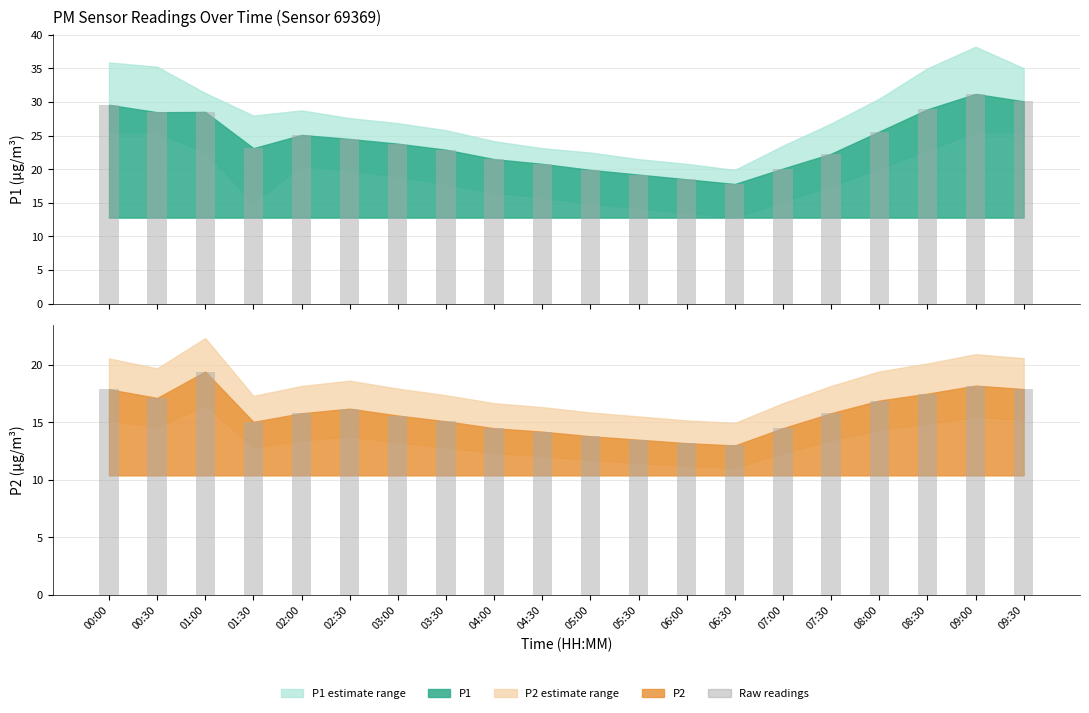

What position from the right is 01:00?

18